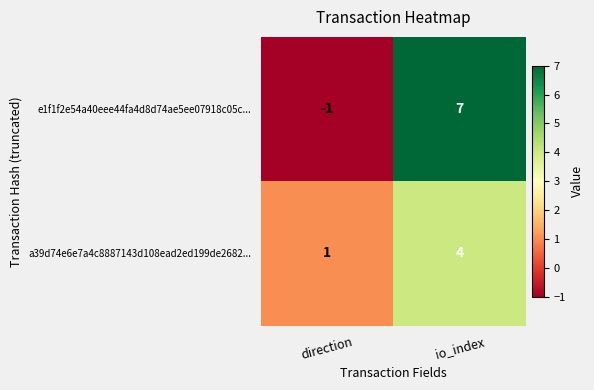

What is the maximum value shown in the chart?

7